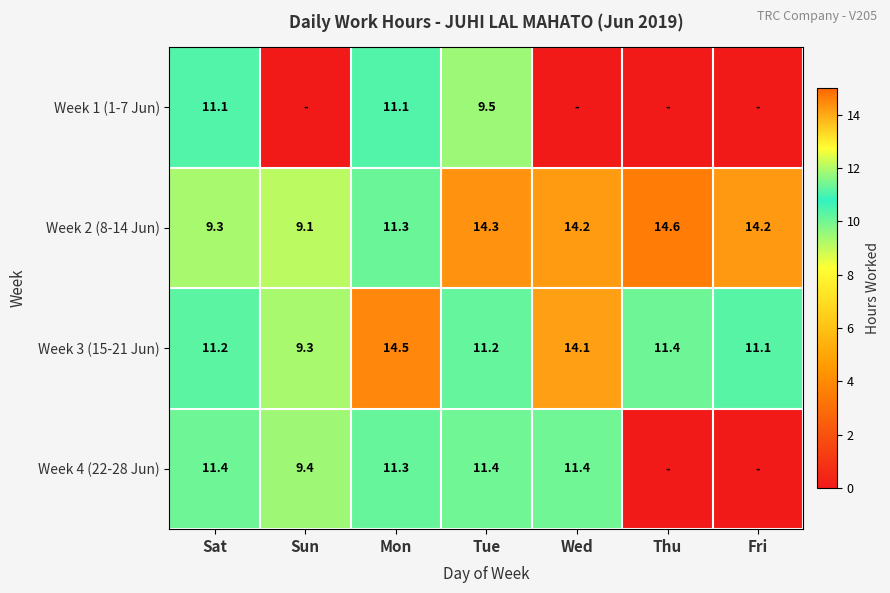

How many data points in Week 2 (8-14 Jun) are less than 14?

3